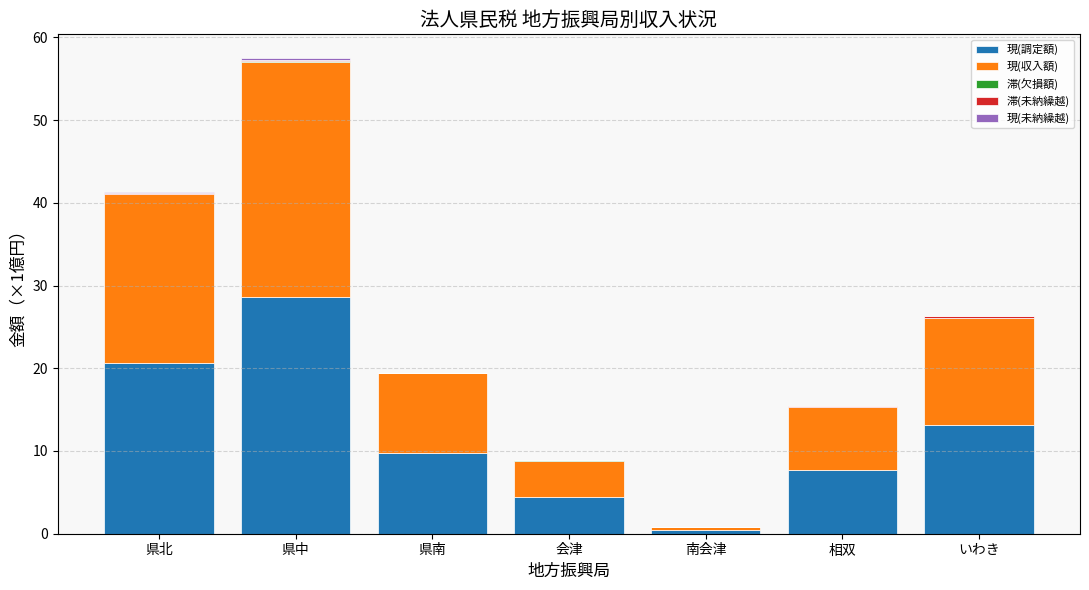

At which category is the sum across all series the highest?

県中